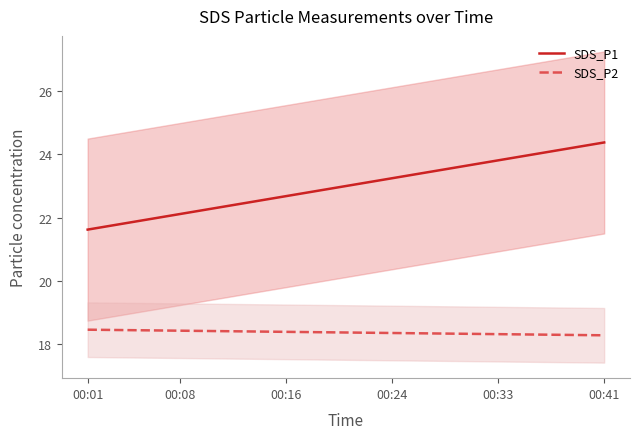

True or false: SDS_P2 and SDS_P1 intersect in this chart.

False